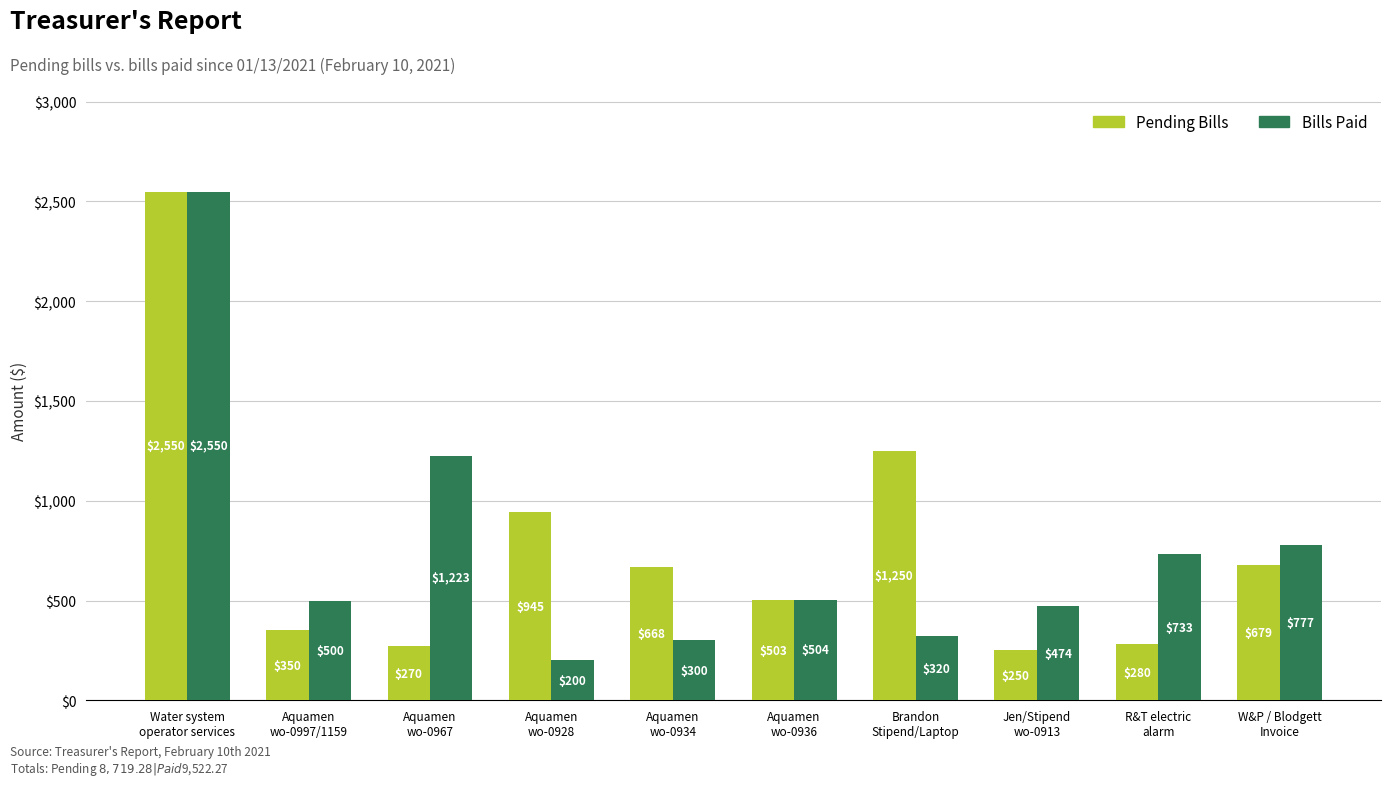

What is the difference between the maximum and second lowest values in the Pending Bills series?

2279.5